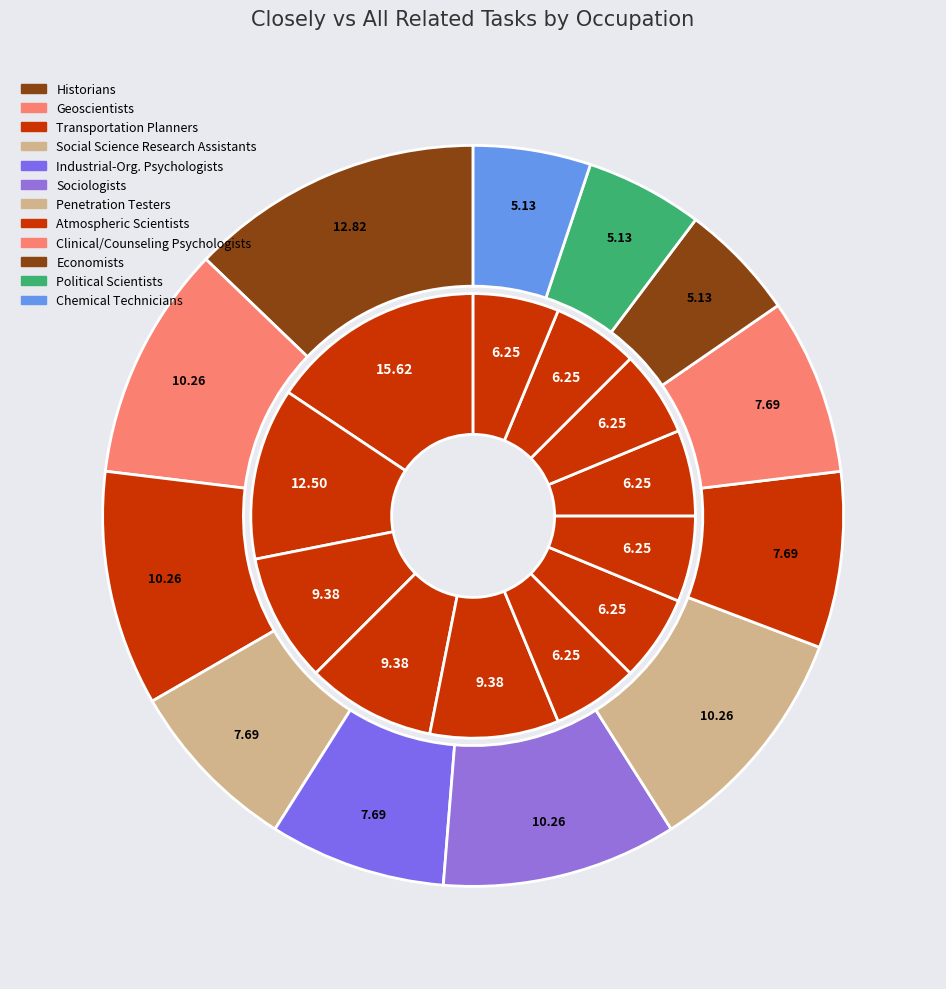

Between Historians and Atmospheric and Space Scientists, which series saw the biggest shift?

Closely Related Tasks